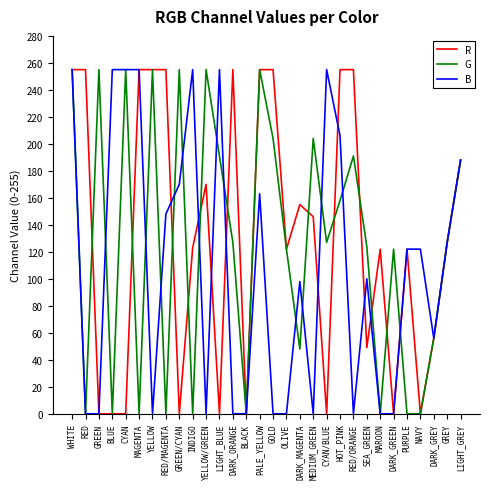

Does the chart have visible grid lines?

No